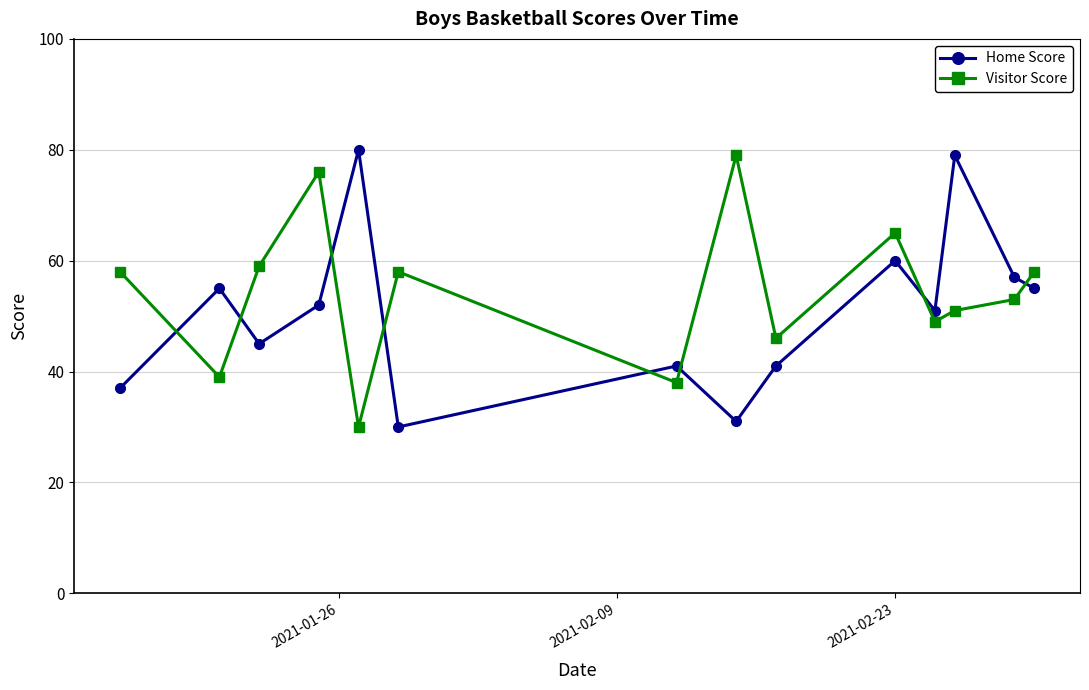

How many data points in Visitor Score are less than 58?

7